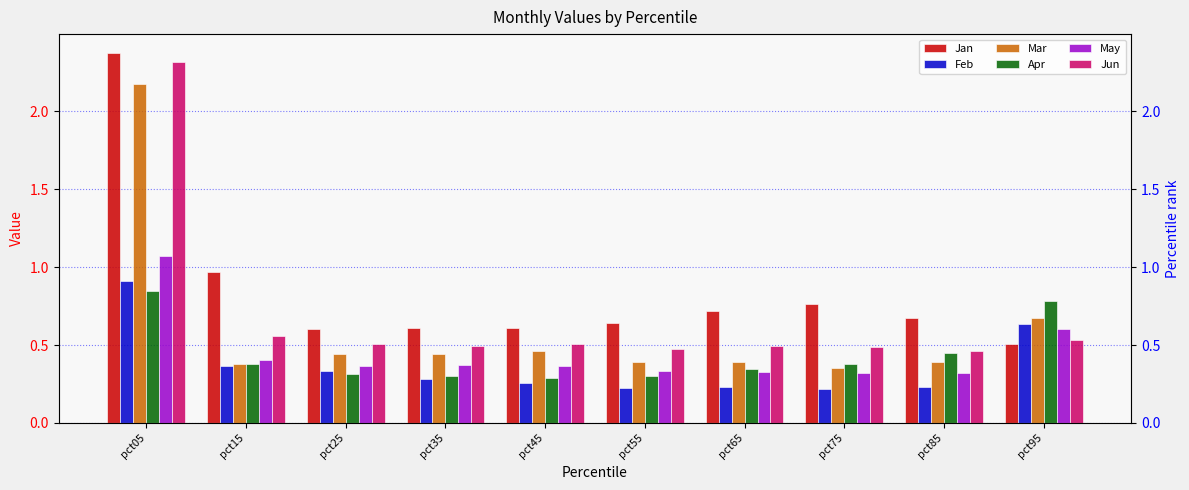

What is the difference between the second highest and second lowest values in the Apr series?

0.5